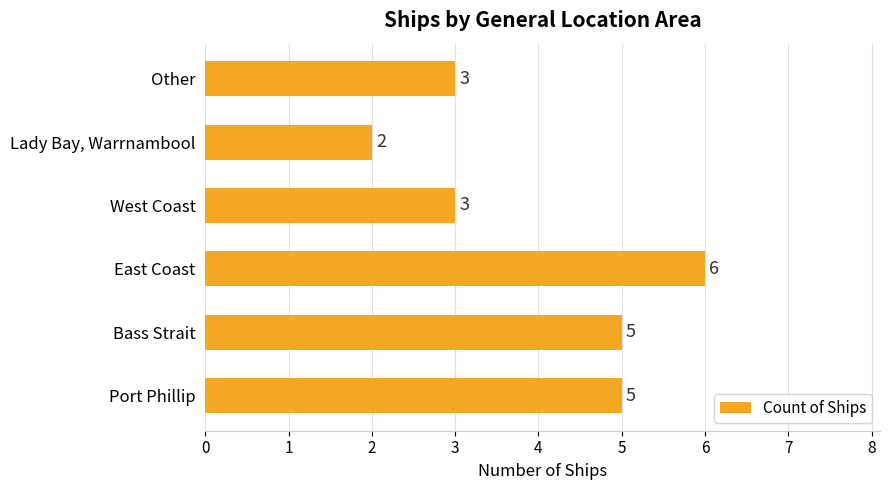

Read the value at Other.

3